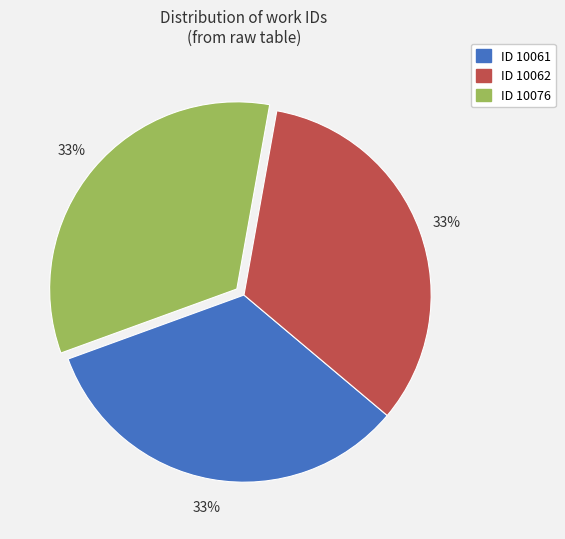

To the nearest percent, what is the average slice percentage?

33%